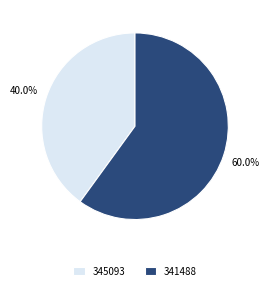

Is it true that 341488 is 60% of the pie?

True